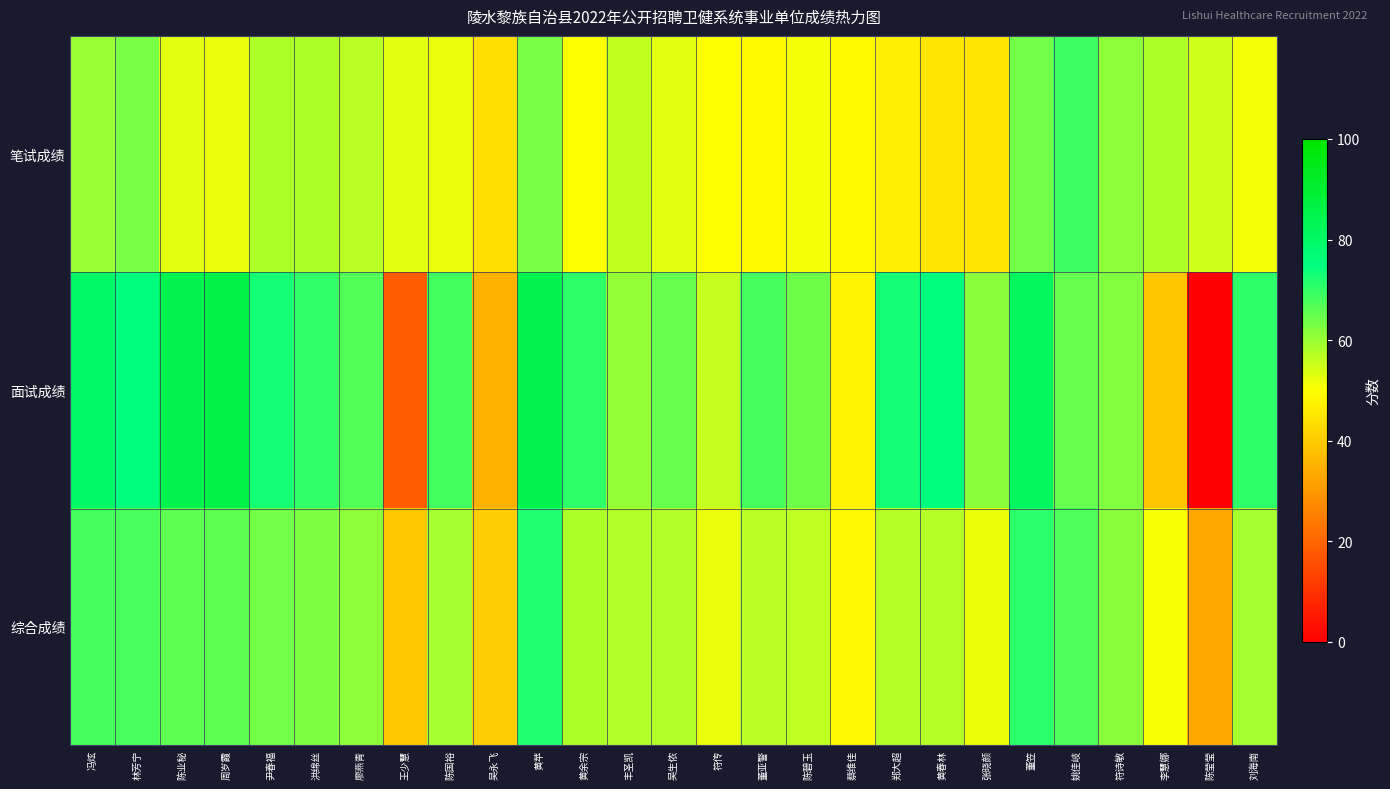

How many categories are shown in the chart?

27